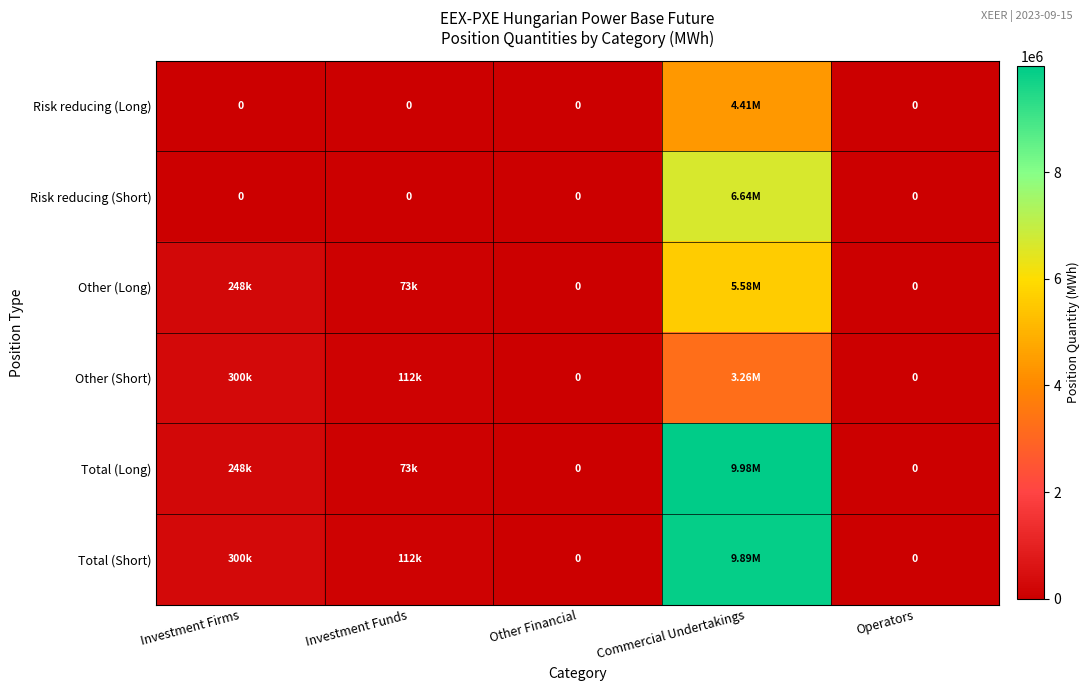

What is the sum of the Risk reducing (Long) values at Commercial Undertakings and Investment Funds?

4405881